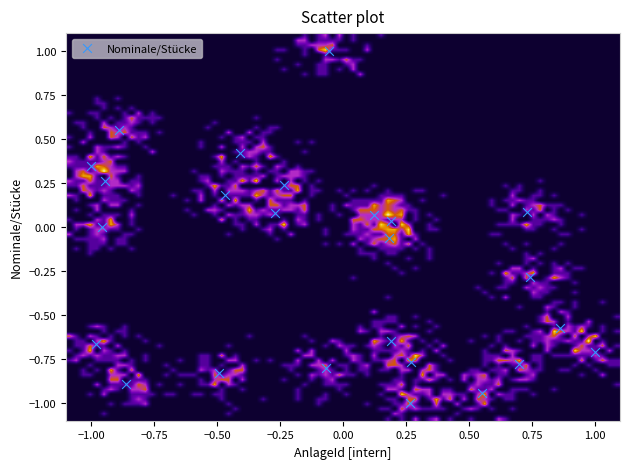

What is the range of X values (max minus min)?

2.0